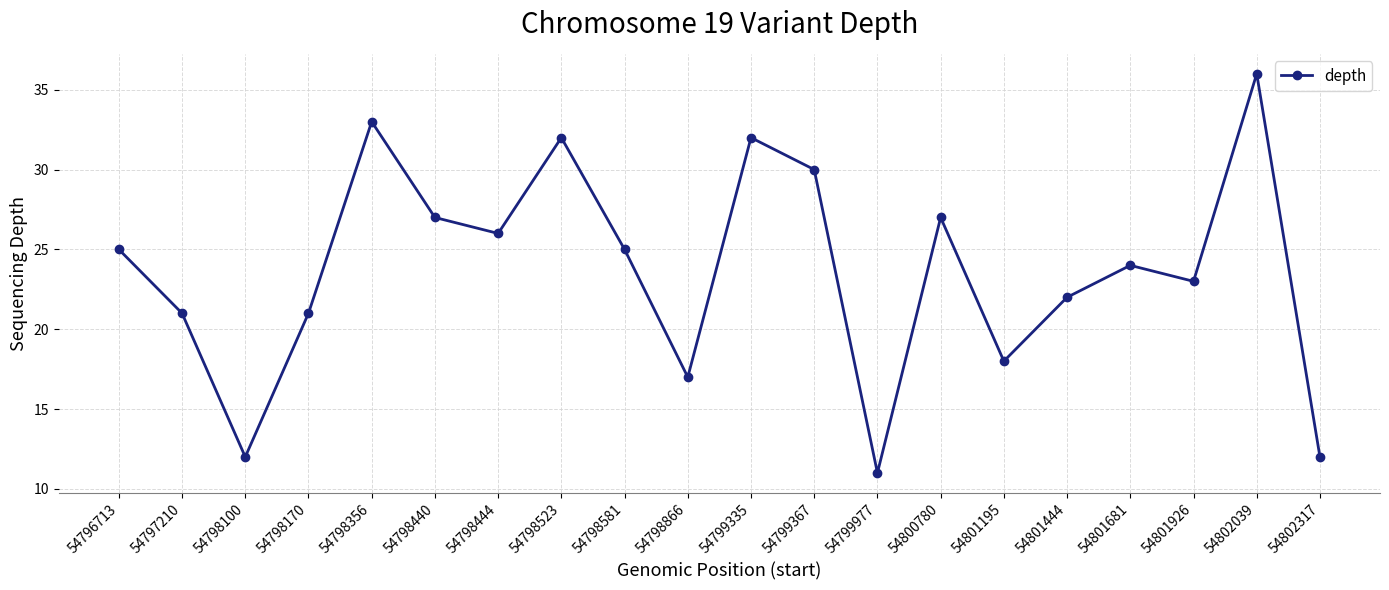

Reading right to left, what are all the values shown in this chart?

54802317=12	54802039=36	54801926=23	54801681=24	54801444=22	54801195=18	54800780=27	54799977=11	54799367=30	54799335=32	54798866=17	54798581=25	54798523=32	54798444=26	54798440=27	54798356=33	54798170=21	54798100=12	54797210=21	54796713=25